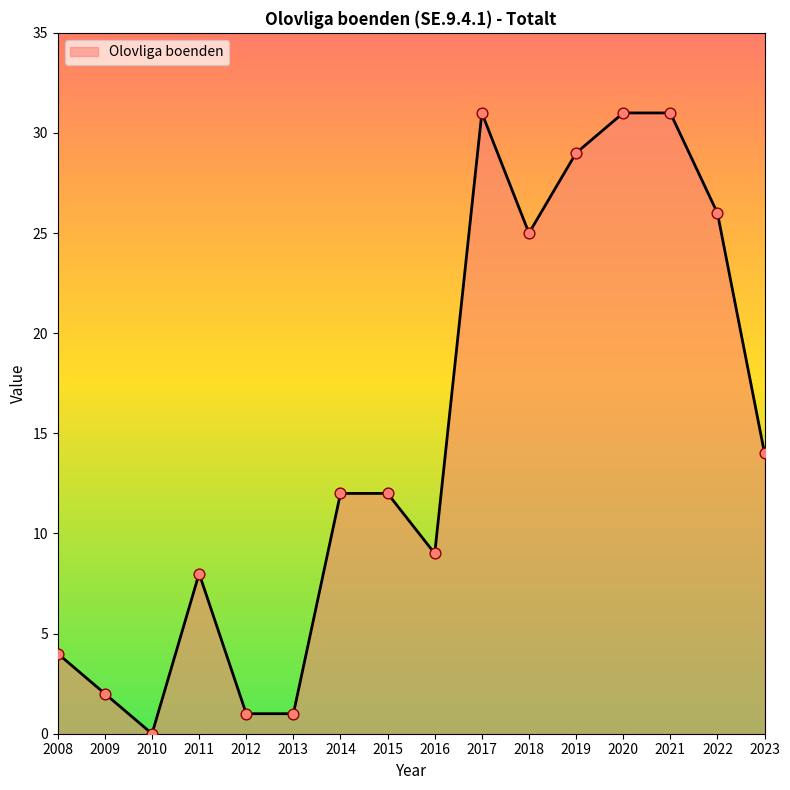

What is the change in value from 2013 to 2015?

+11